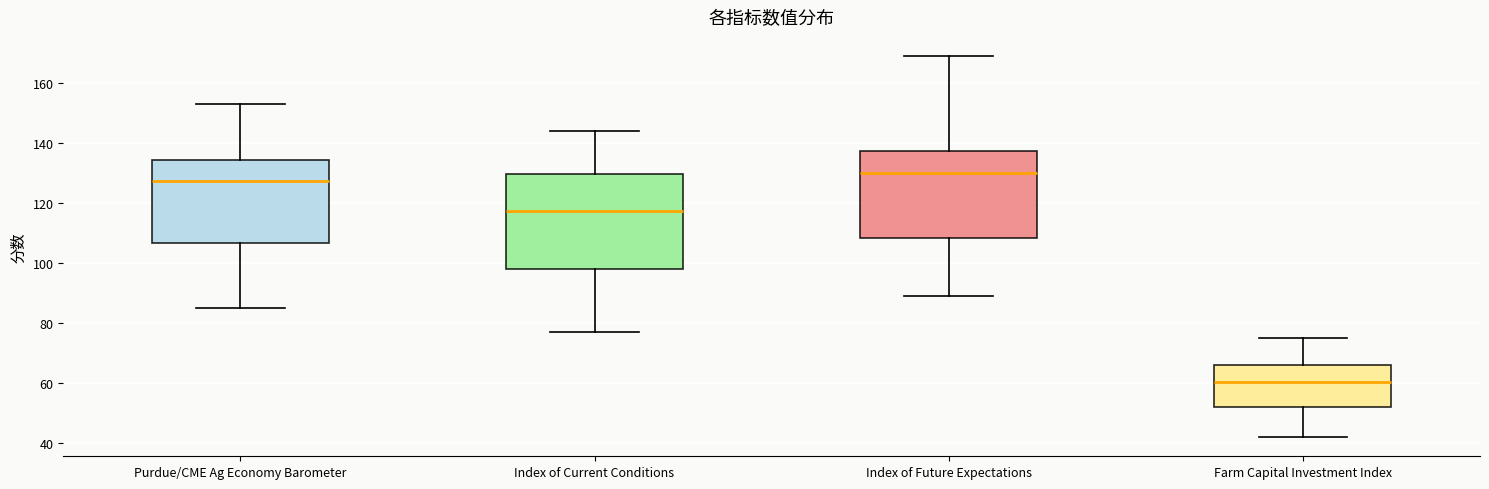

Reading left to right, transcribe this box plot: for each box, give where its median line is, the range the box spans, and where its two whiskers end, as read against the y-axis. The values are not printed on the chart, so give them approximately, as read against the axis.

Purdue/CME Ag Economy Barometer: median 128, box 106 to 134, whiskers 86 to 154
Index of Current Conditions: median 118, box 98 to 130, whiskers 78 to 144
Index of Future Expectations: median 130, box 108 to 138, whiskers 90 to 170
Farm Capital Investment Index: median 60, box 52 to 66, whiskers 42 to 76